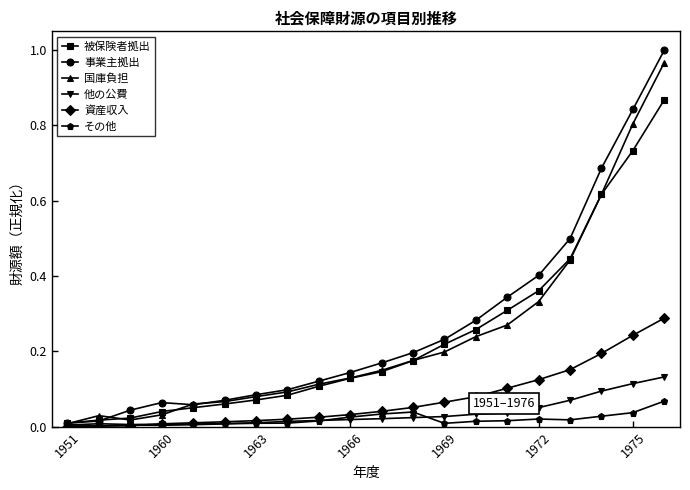

How many lines are shown in the chart?

6